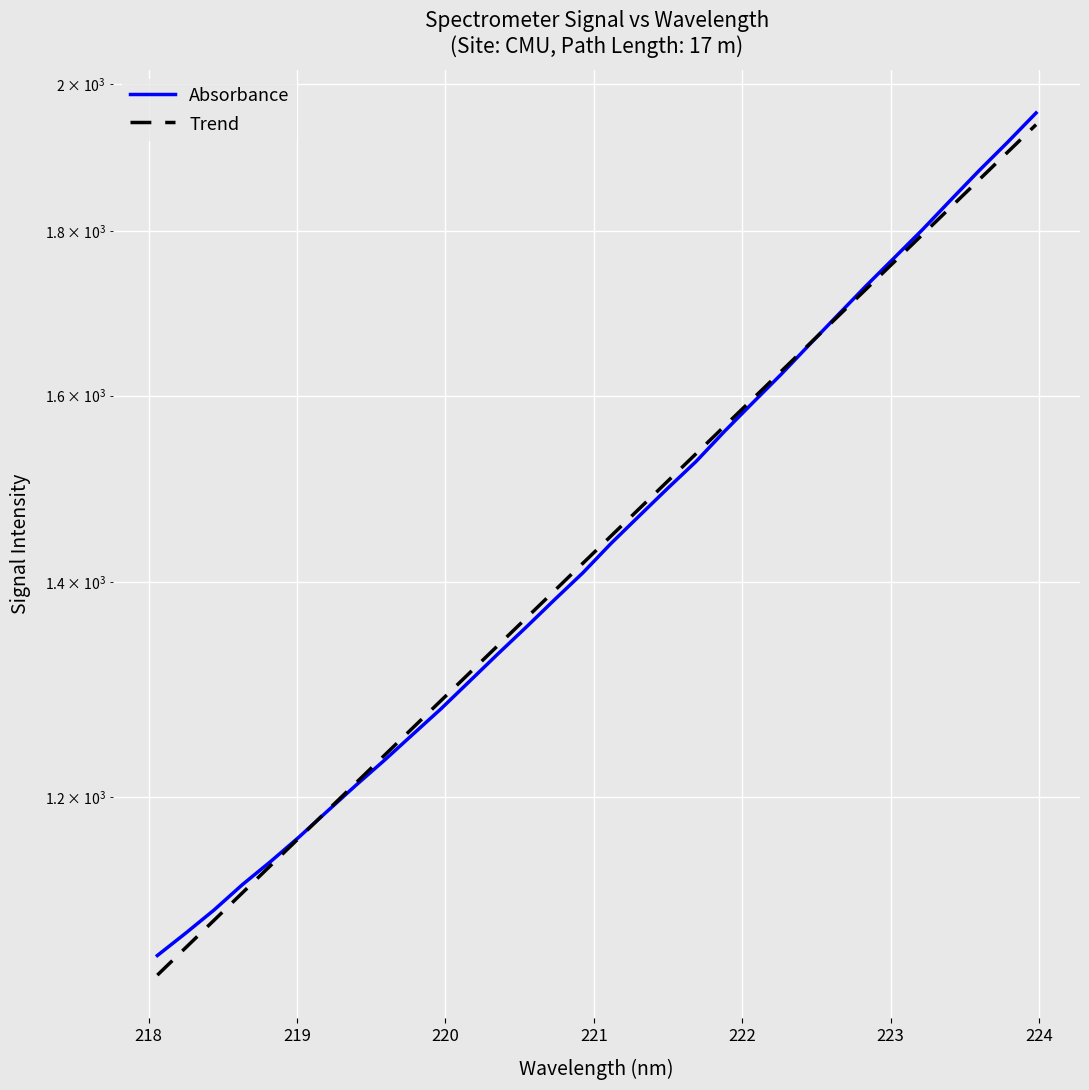

How many series are shown in this chart?

2